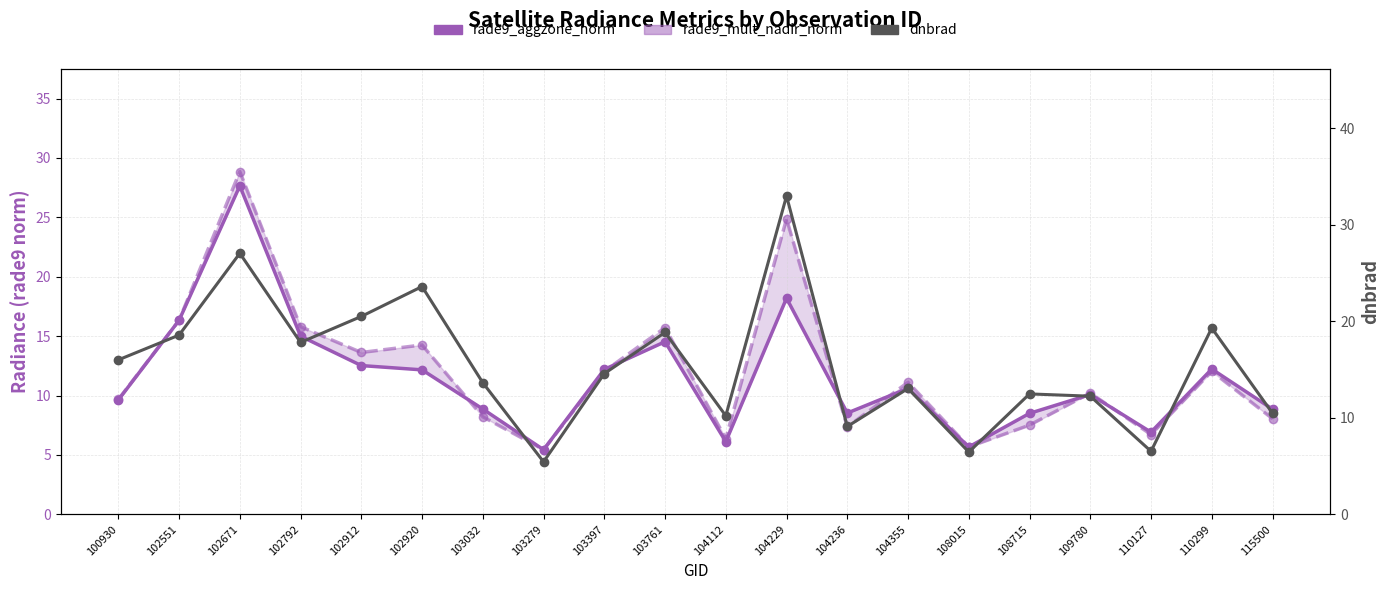

What is the average value of the rade9_aggzone_norm series?

11.5